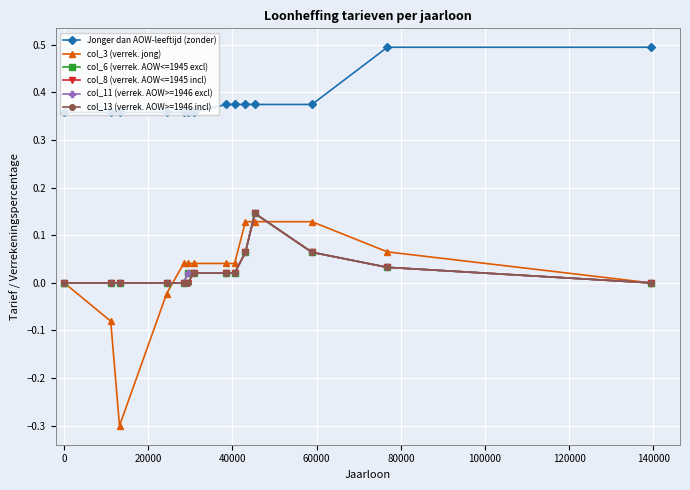

What is the greatest value displayed?

0.5